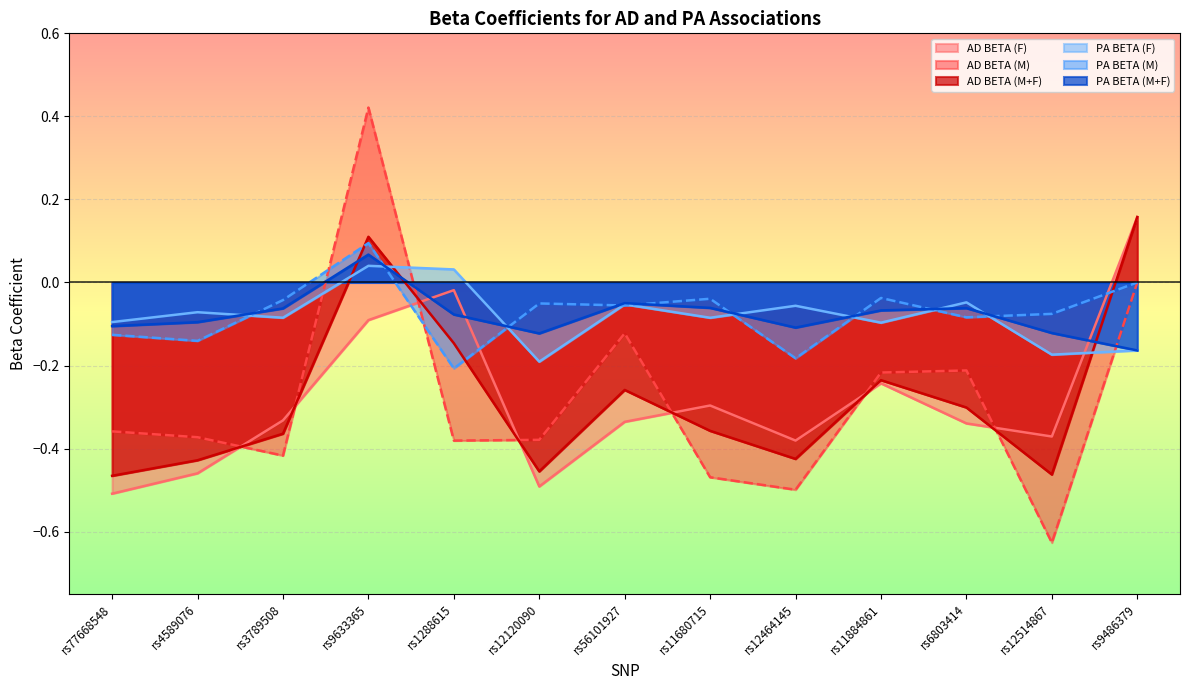

Is the value of AD BETA (M+F) at rs56101927 greater than the value of AD BETA (F) at rs4589076?

Yes